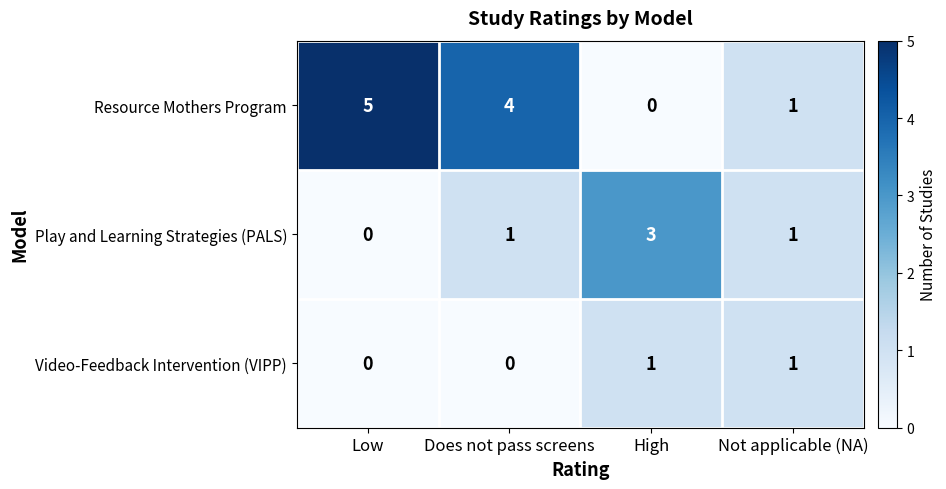

Rank the series by their average value, from lowest to highest.

Video-Feedback Intervention (VIPP), Play and Learning Strategies (PALS), Resource Mothers Program